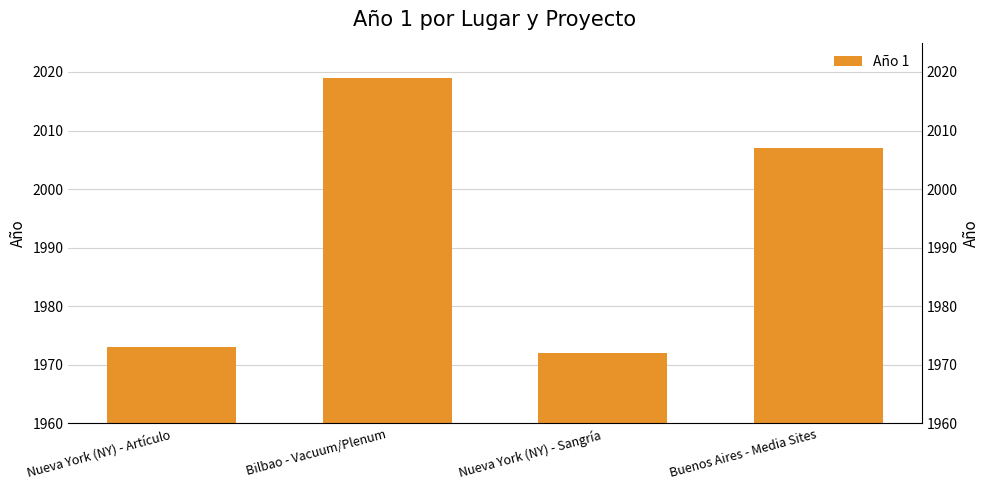

What is the difference between the values at Buenos Aires - Media Sites and Nueva York (NY) - Sangría?

35